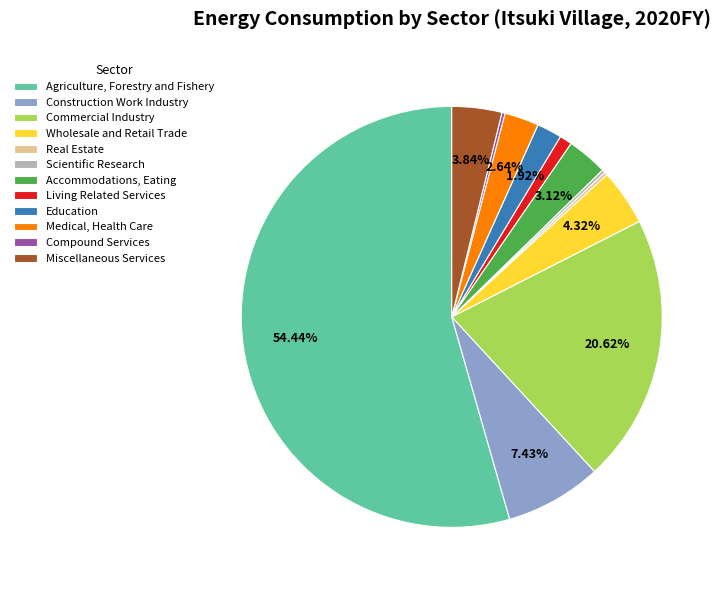

Do Accommodations, Eating and Commercial Industry together represent more than half of the pie?

No